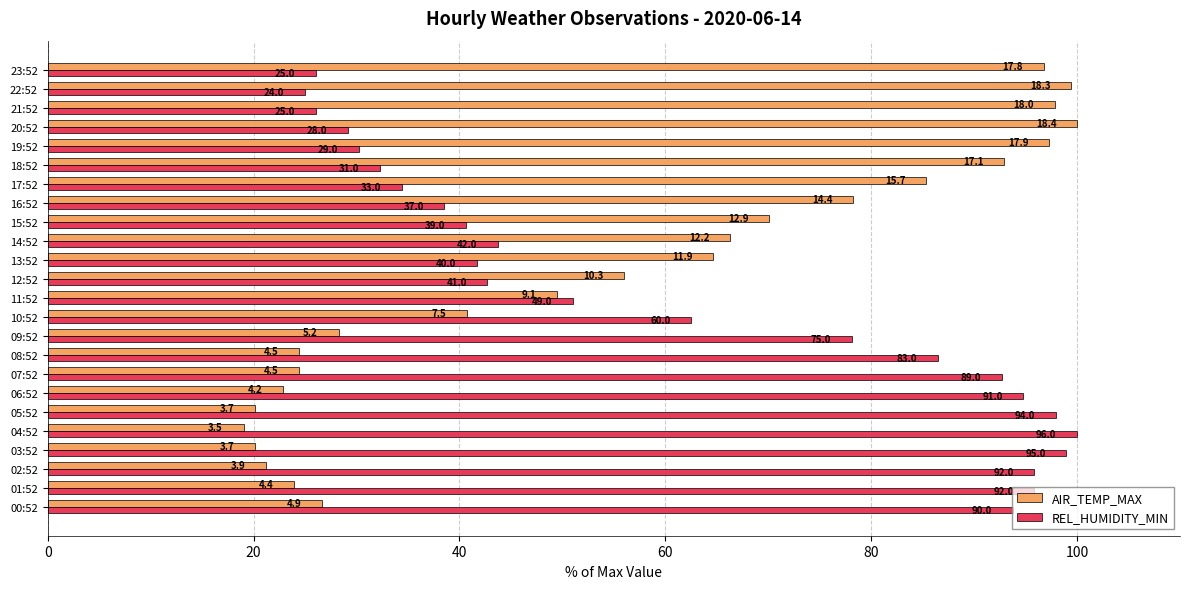

At which category is the sum across all series the highest?

20:52